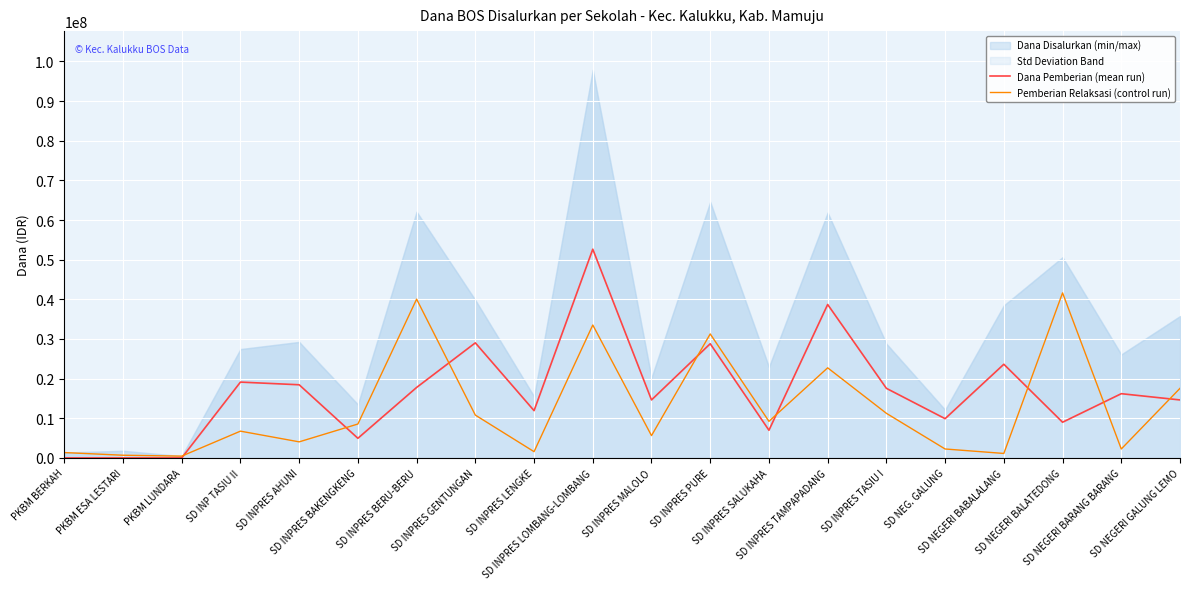

Reading left to right, transcribe all the data shown in this chart.

Dana Pemberian (mean run): PKBM BERKAH=0	PKBM ESA LESTARI=0	PKBM LUNDARA=0	SD INP TASIU II=19125000	SD INPRES AHUNI=18450000	SD INPRES BAKENGKENG=4950000	SD INPRES BERU-BERU=17775000	SD INPRES GENTUNGAN=29025000	SD INPRES LENGKE=11925000	SD INPRES LOMBANG-LOMBANG=52650000	SD INPRES MALOLO=14625000	SD INPRES PURE=28800000	SD INPRES SALUKAHA=6975000	SD INPRES TAMPAPADANG=38700000	SD INPRES TASIU I=17550000	SD NEG. GALUNG=9900000	SD NEGERI BABALALANG=23625000	SD NEGERI BALATEDONG=9000000	SD NEGERI BARANG BARANG=16200000	SD NEGERI GALUNG LEMO=14625000
Pemberian Relaksasi (control run): PKBM BERKAH=1350000	PKBM ESA LESTARI=675000	PKBM LUNDARA=450000	SD INP TASIU II=6750000	SD INPRES AHUNI=4050000	SD INPRES BAKENGKENG=8550000	SD INPRES BERU-BERU=40050000	SD INPRES GENTUNGAN=10800000	SD INPRES LENGKE=1575000	SD INPRES LOMBANG-LOMBANG=33525000	SD INPRES MALOLO=5625000	SD INPRES PURE=31275000	SD INPRES SALUKAHA=9225000	SD INPRES TAMPAPADANG=22725000	SD INPRES TASIU I=11250000	SD NEG. GALUNG=2250000	SD NEGERI BABALALANG=1125000	SD NEGERI BALATEDONG=41625000	SD NEGERI BARANG BARANG=2250000	SD NEGERI GALUNG LEMO=17550000